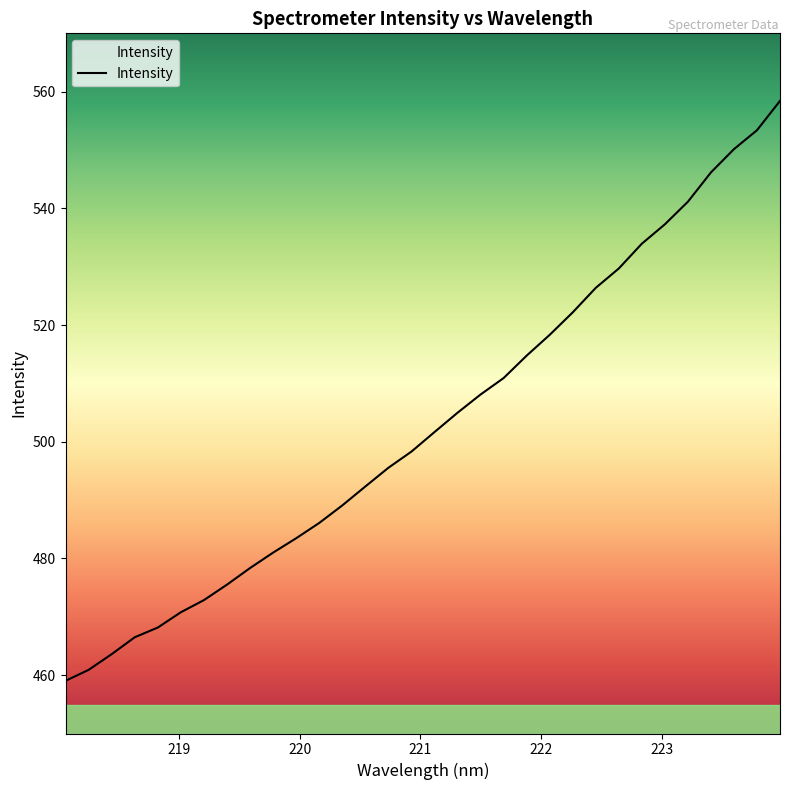

How many categories are shown in the chart?

32